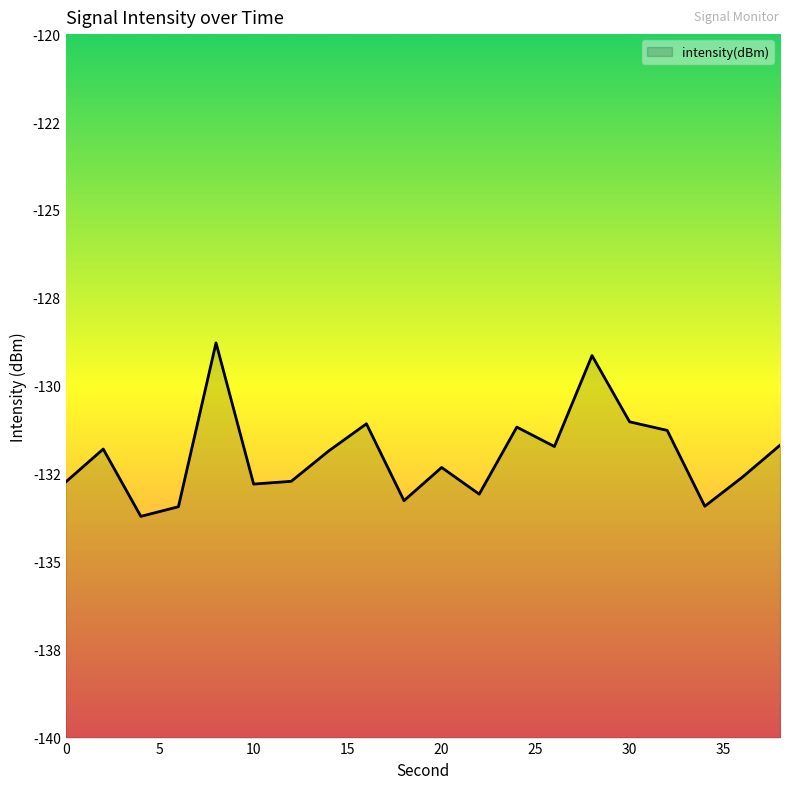

The value at 20 is -132.3. True or false?

True